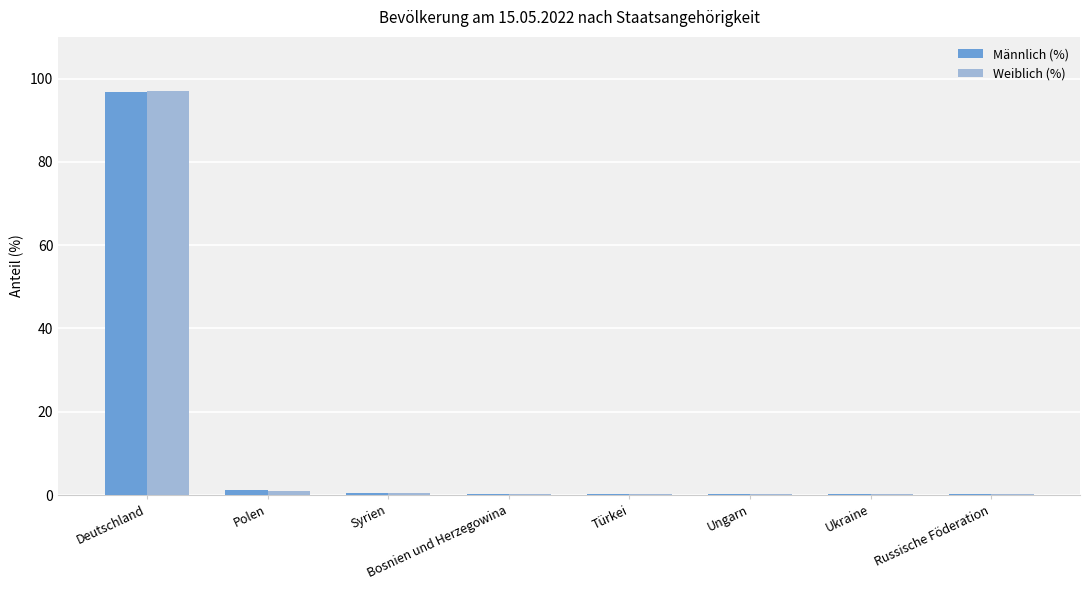

What is the approximate value of Weiblich (%) at Deutschland?

97.1